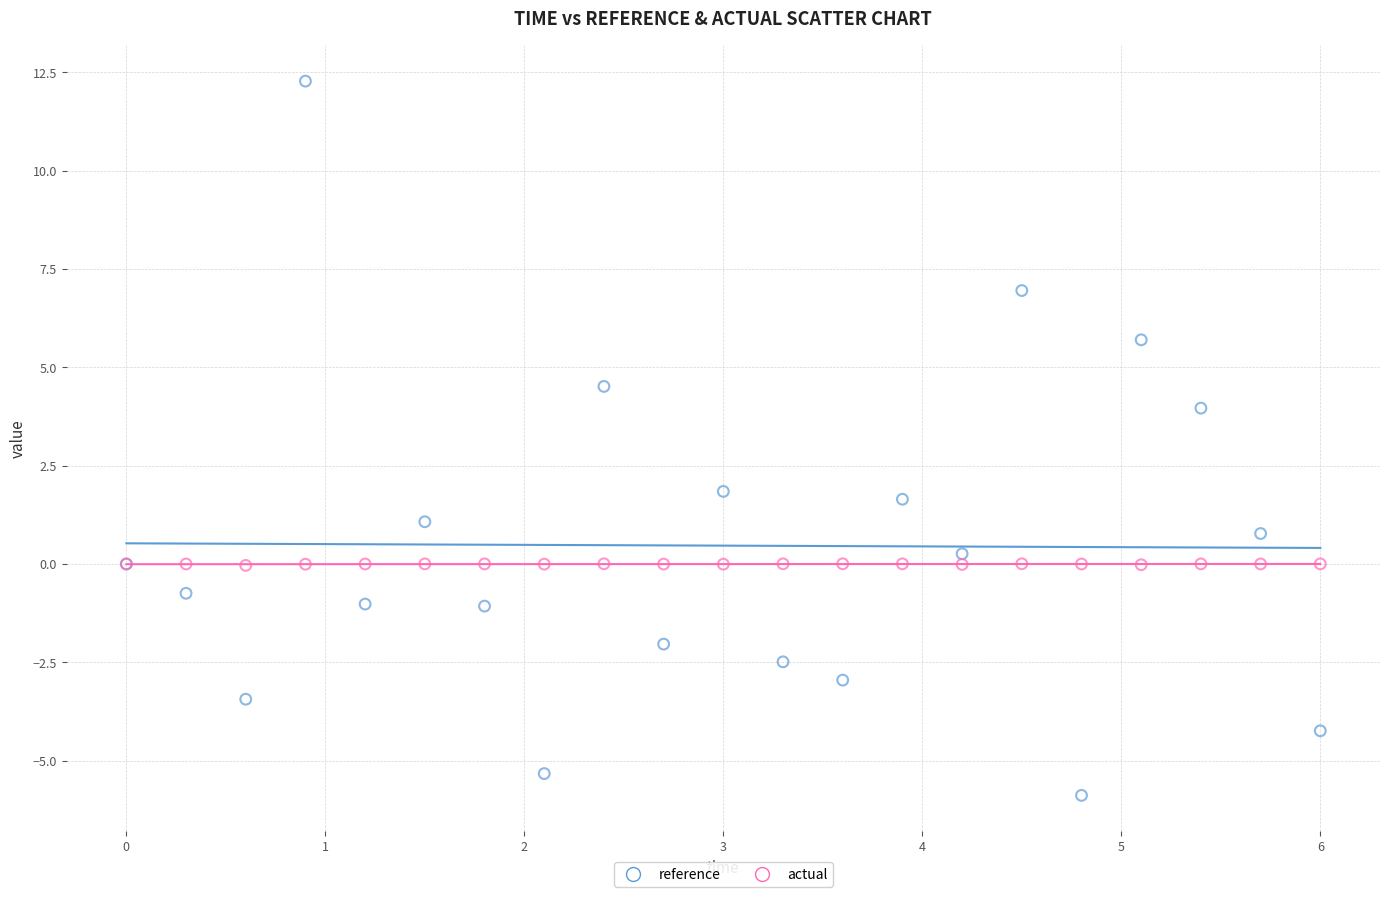

What is the X range (max minus min) for the scatter plot?

6.0